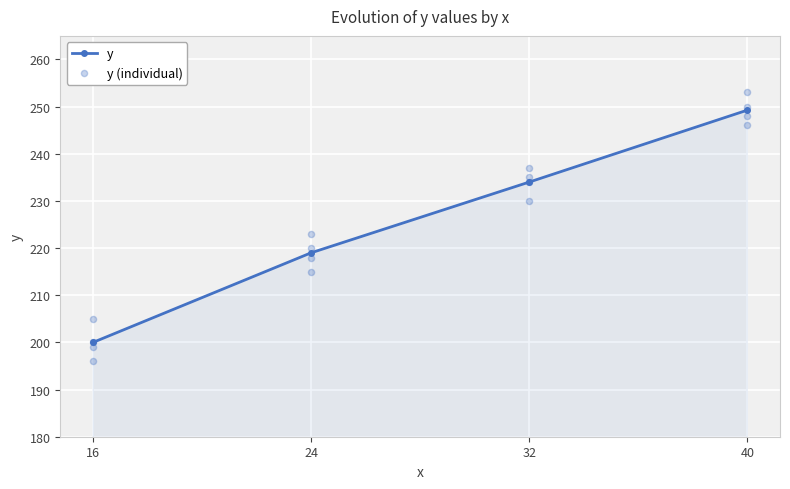

Rank the categories by y value from lowest to highest.

16, 24, 32, 40